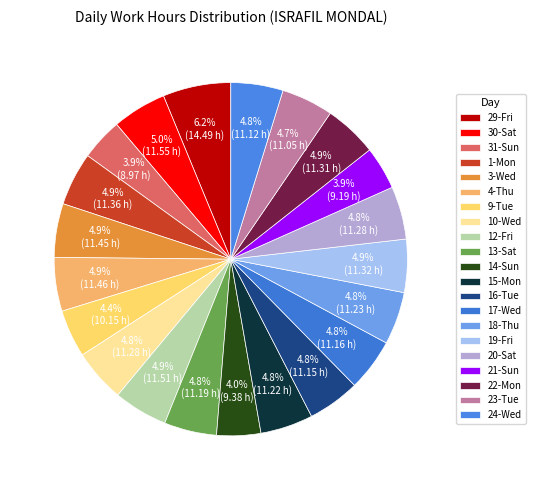

Is 30-Sat the majority of the pie?

No